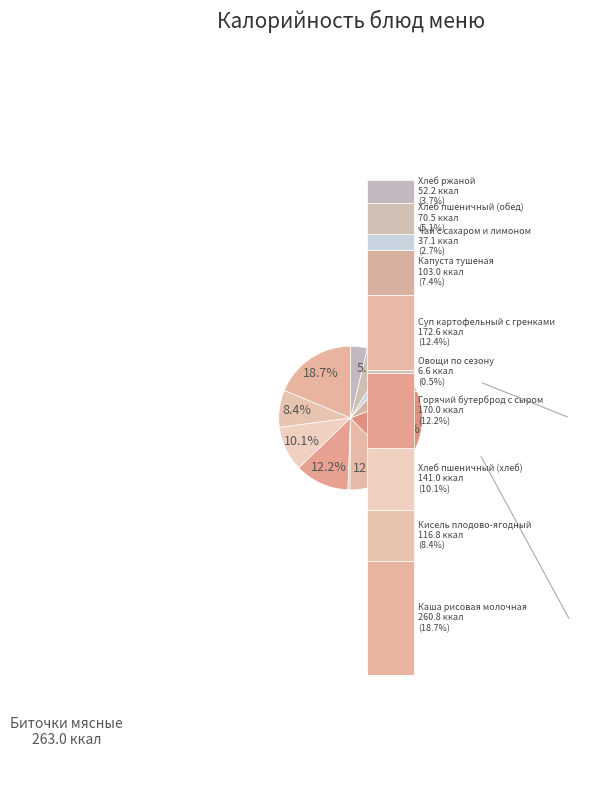

What portion of the pie excludes Кисель плодово-ягодный?

91.6%